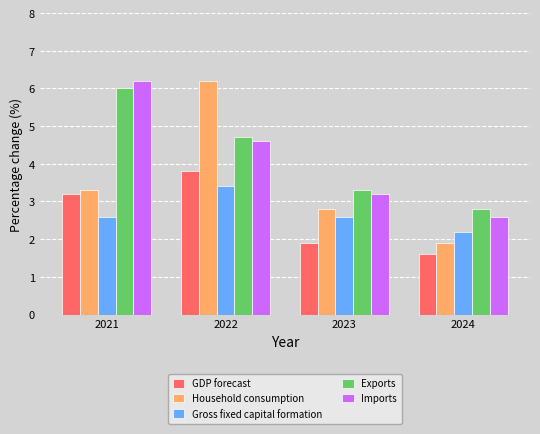

Reading right to left, list all the values displayed in this chart.

GDP forecast: 1.6	1.9	3.8	3.2
Household consumption: 1.9	2.8	6.2	3.3
Gross fixed capital formation: 2.2	2.6	3.4	2.6
Exports: 2.8	3.3	4.7	6.0
Imports: 2.6	3.2	4.6	6.2